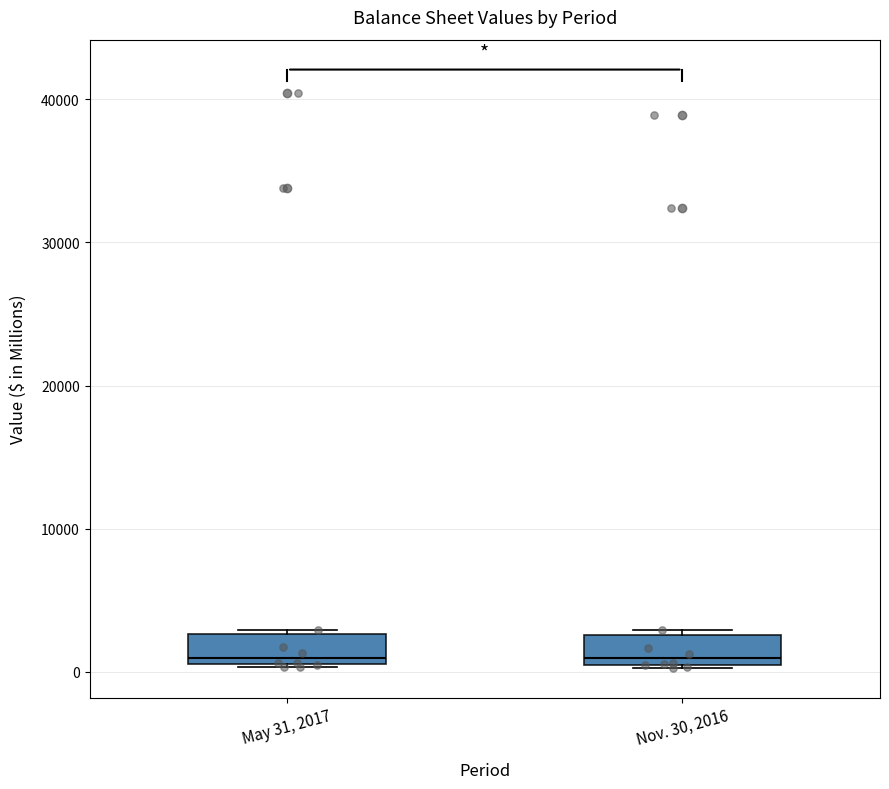

Reading left to right, read every box against the y-axis: the position of its median line, the range the box covers, and the ends of its whiskers. The values are not printed on the chart, so give them approximately, as read against the axis.

May 31, 2017: median 1000 (just above the box's lower edge), box 1000 to 3000, whiskers 0 to 3000
Nov. 30, 2016: median 1000, box 0 to 3000, whiskers 0 to 3000 (just above the box's upper edge)